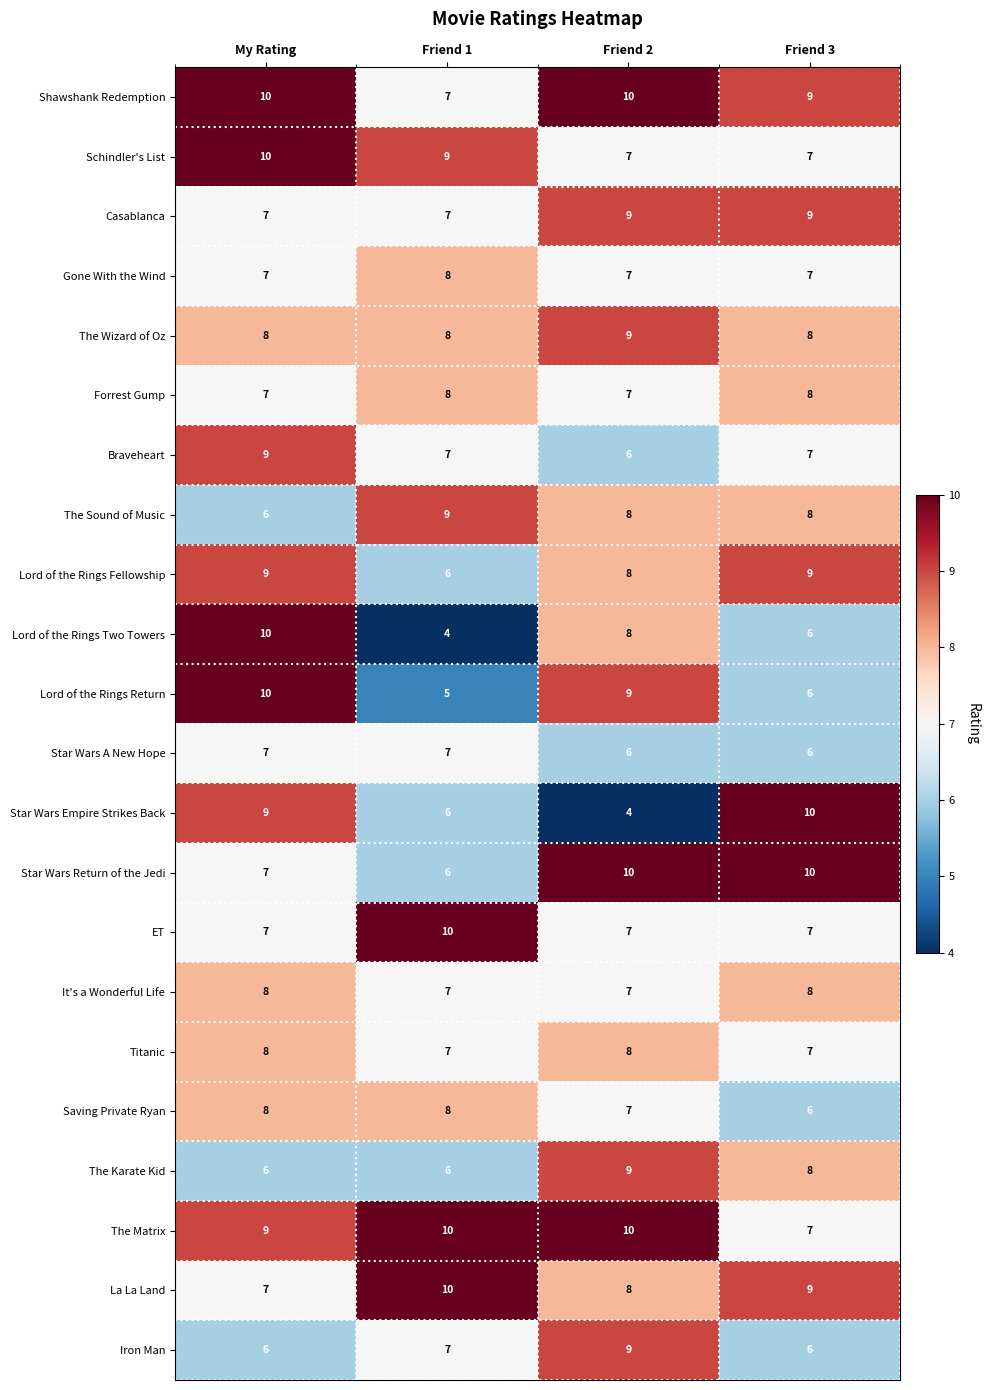

What is the sum of all La La Land values?

34